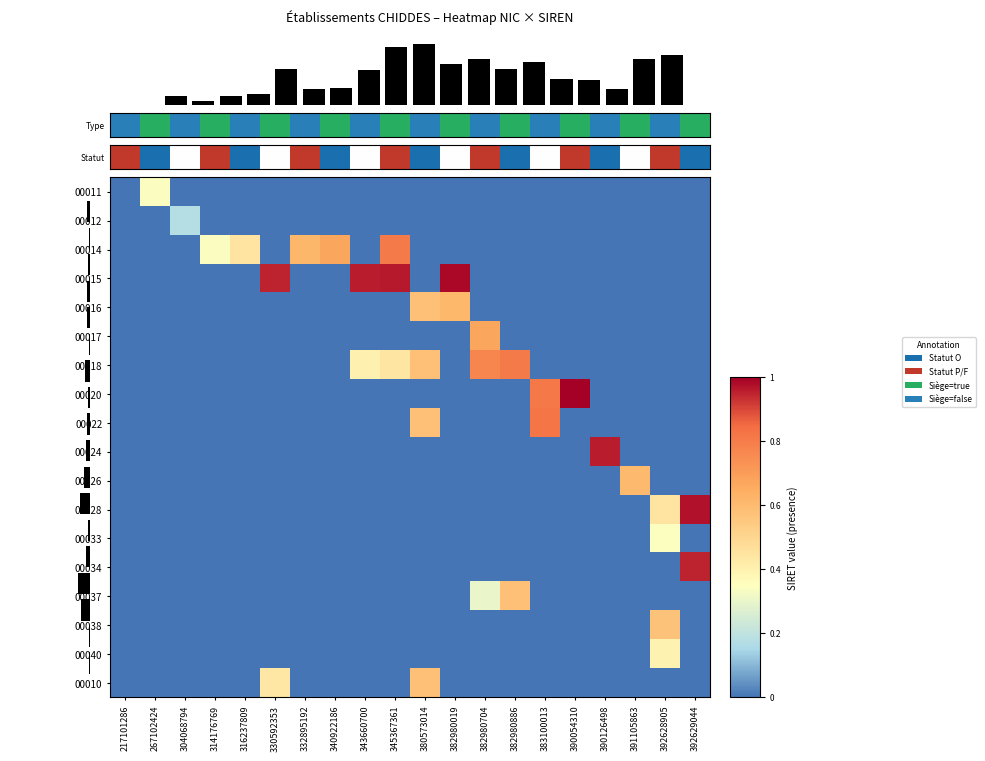

What is the sum of all 00033 values?

0.3